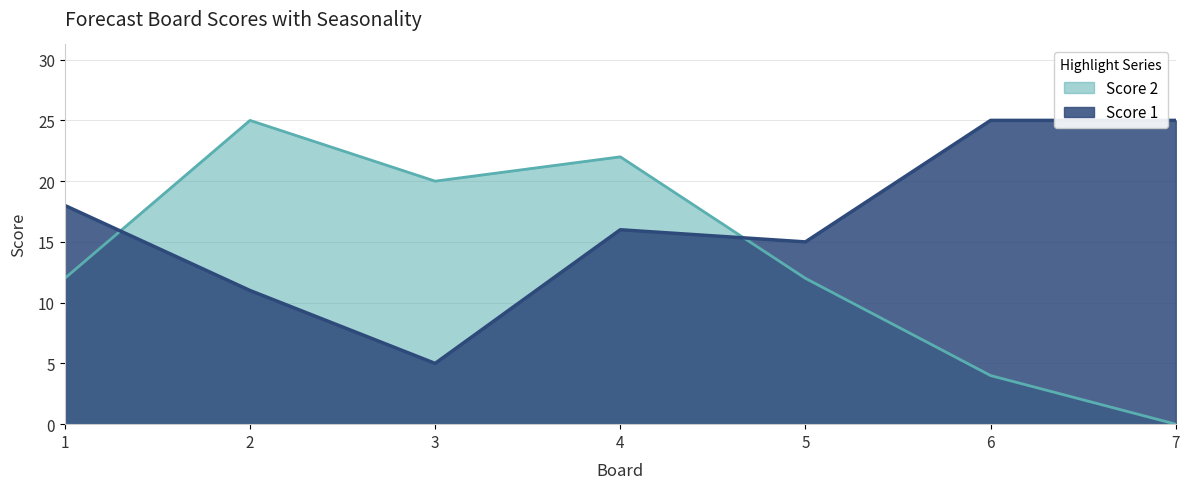

How many intersections are there between Score 1 and Score 2?

2